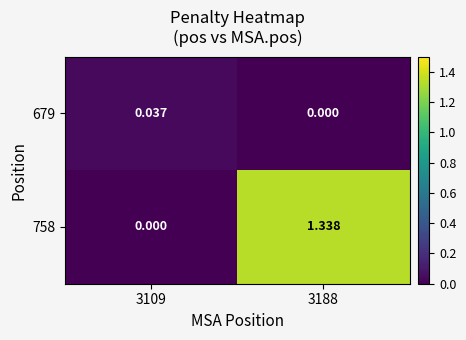

At how many categories does at least one series exceed 1?

1